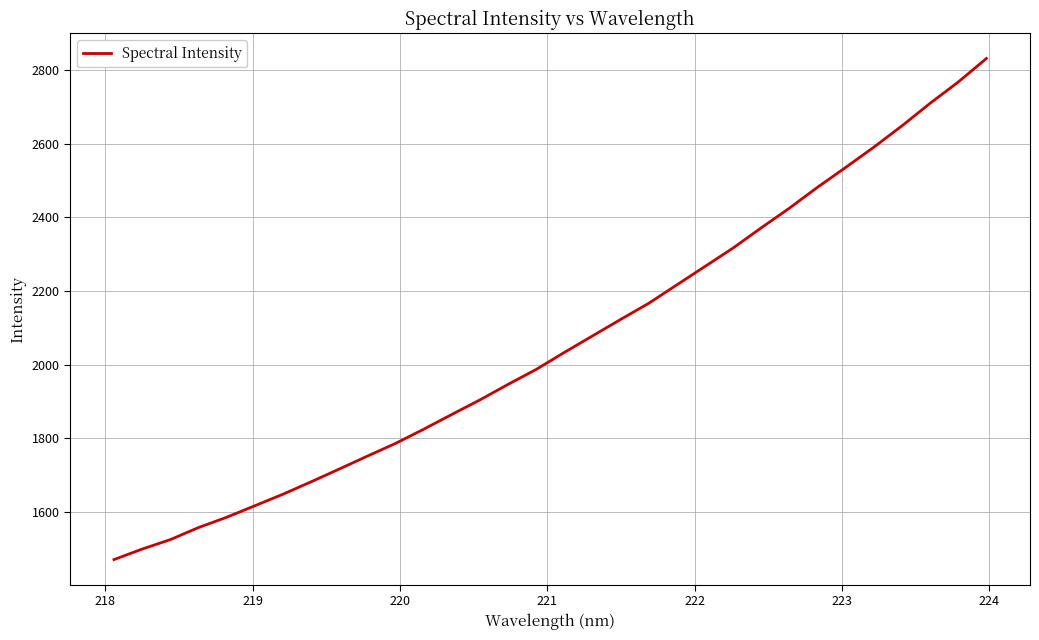

What is the smallest value displayed?

1470.7